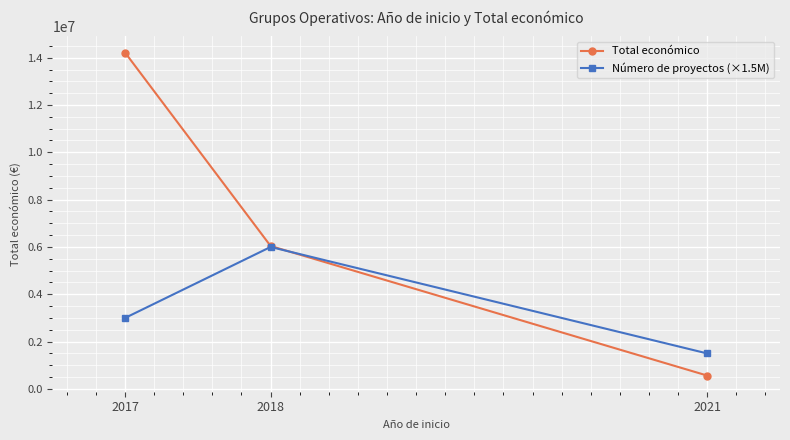

The Número de proyectos (×1.5M) series shows 1500000 at 2021. True or false?

True